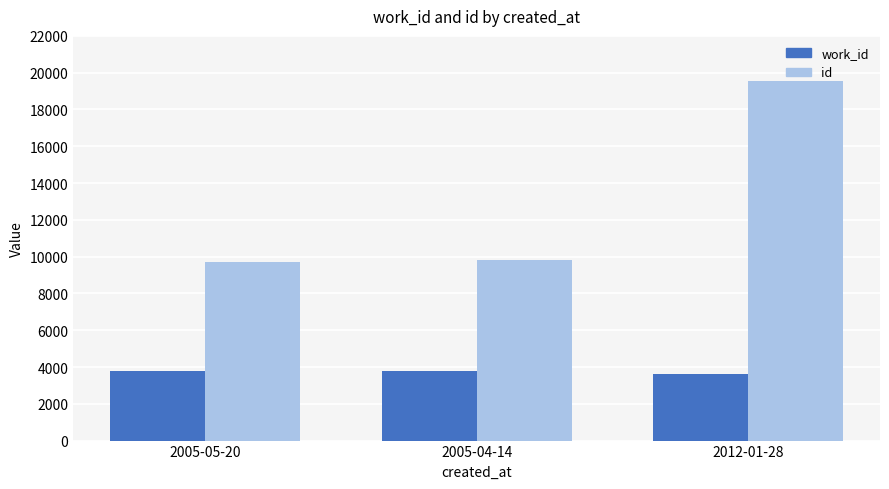

Rank the series at 2005-05-20 from lowest to highest value.

work_id, id